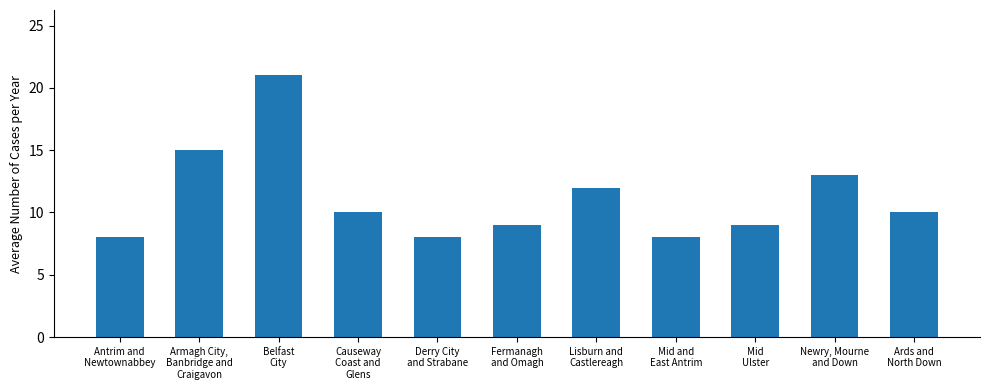

Reading left to right, list all the values displayed in this chart.

8	15	21	10	8	9	12	8	9	13	10